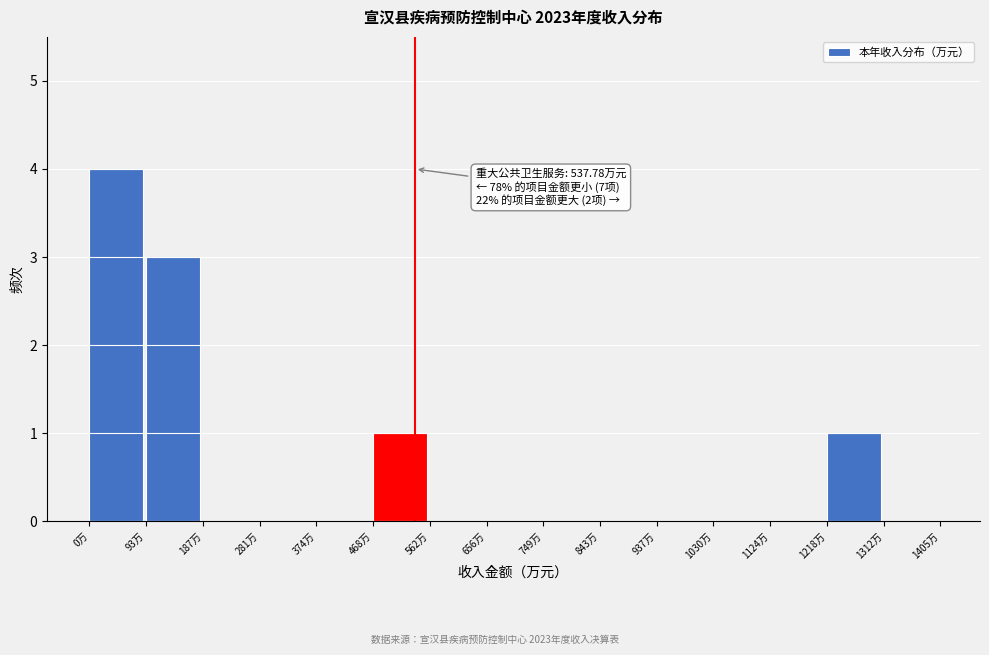

Over which range of the x-axis is the bar tallest?

0 to 90